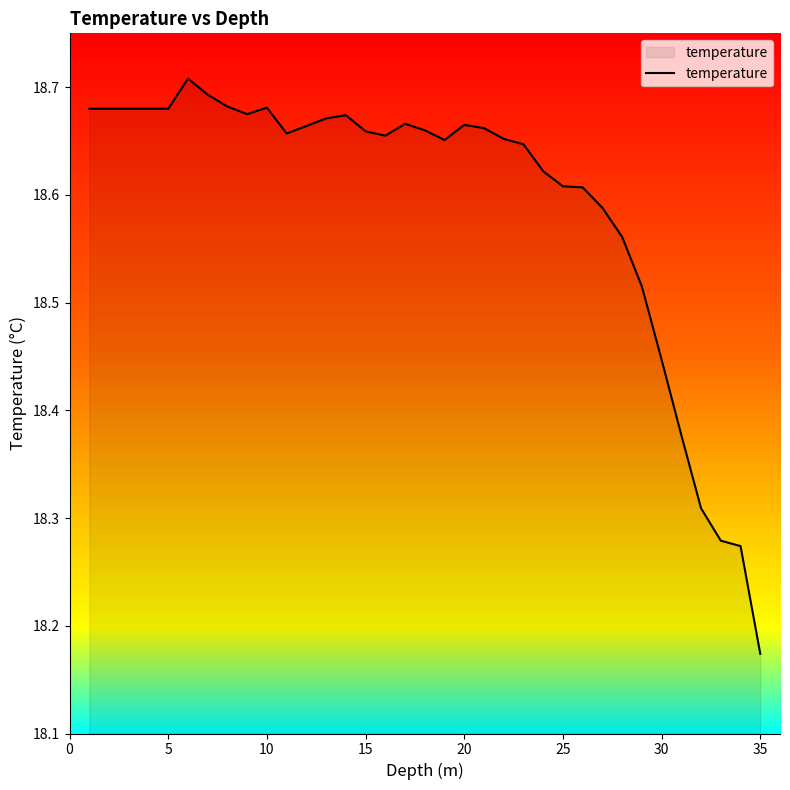

Count the number of categories in the chart.

35